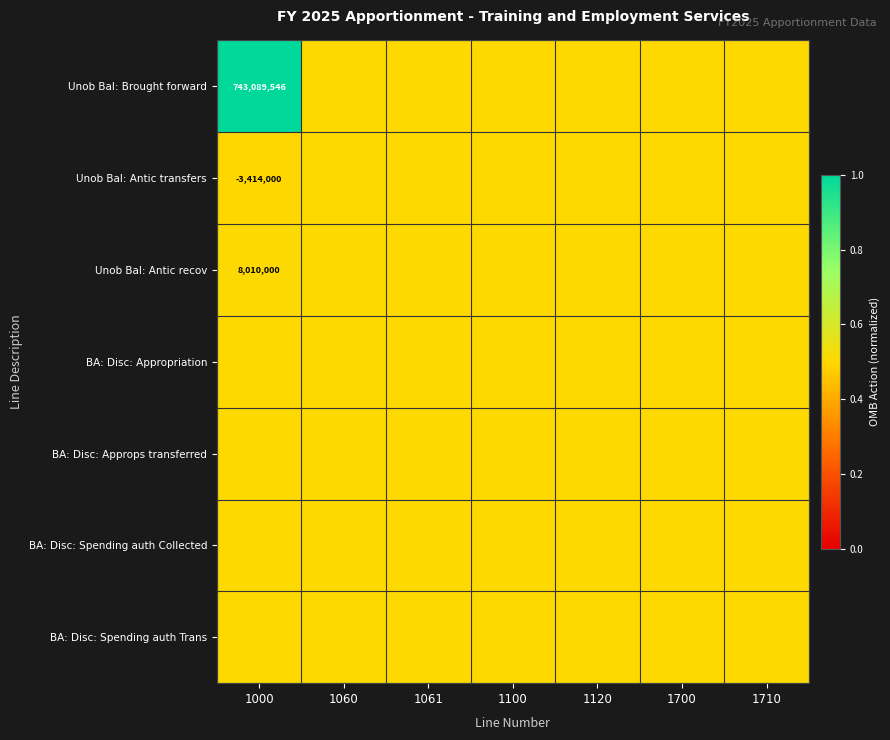

At how many categories does at least one series exceed 0?

7